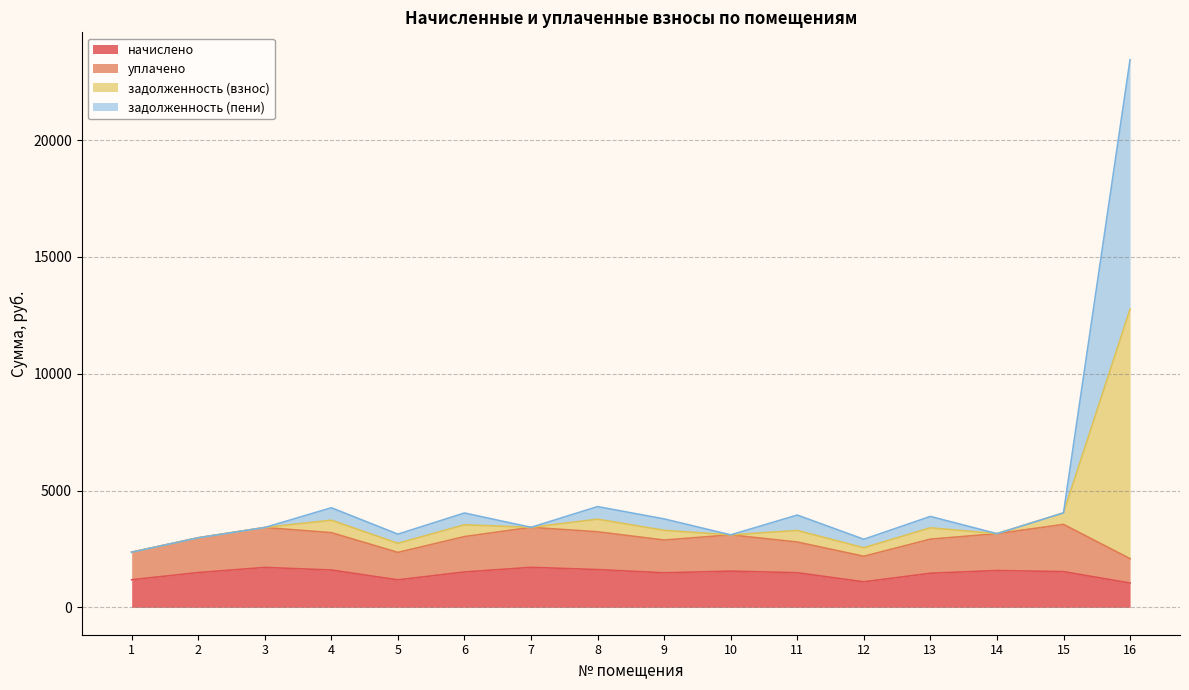

True or false: задолженность (пени) and начислено intersect in this chart.

False